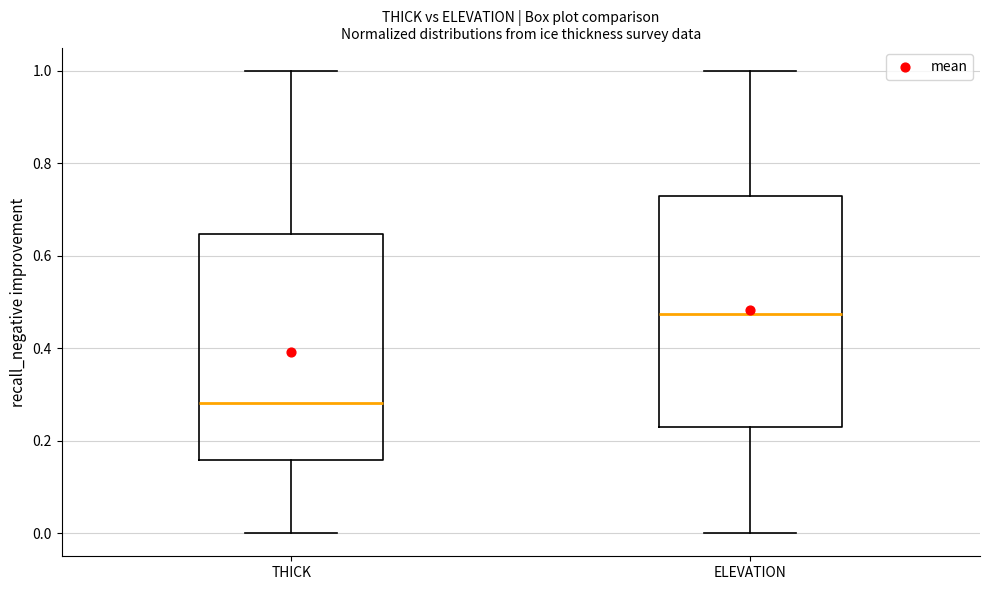

Reading left to right, read every box against the y-axis: the position of its median line, the range the box covers, and the ends of its whiskers. The values are not printed on the chart, so give them approximately, as read against the axis.

THICK: median 0.28, box 0.16 to 0.64, whiskers 0.00 to 1.00
ELEVATION: median 0.48, box 0.22 to 0.72, whiskers 0.00 to 1.00